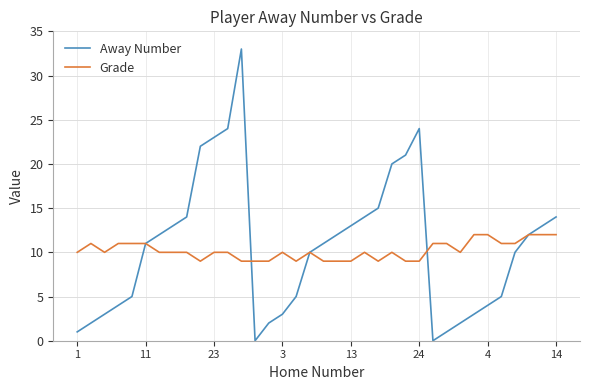

Which series has the largest range (max minus min)?

Away Number